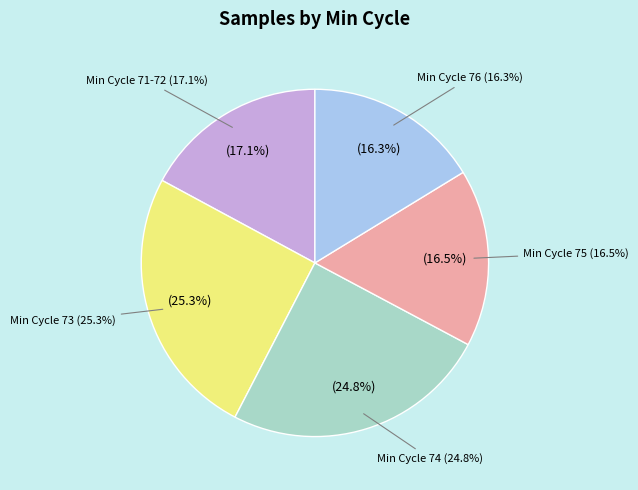

Does 74 represent more than half of the total?

No